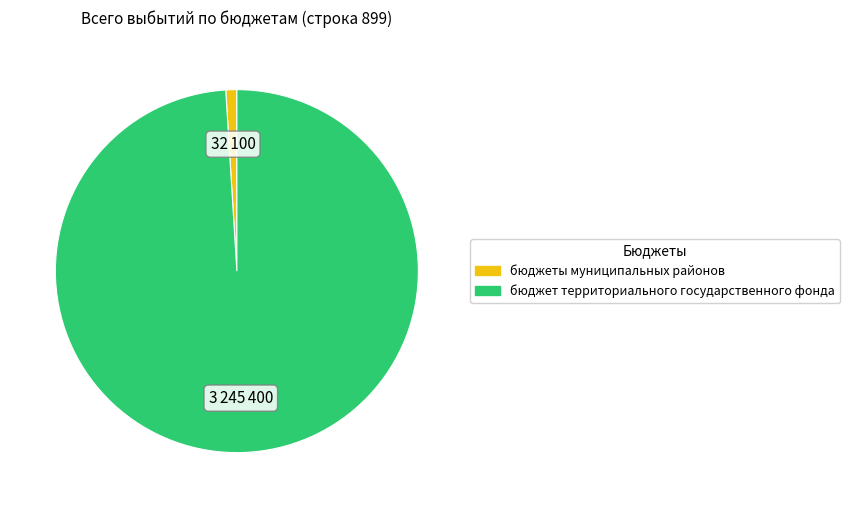

True or false: бюджеты муниципальных районов accounts for 11% of the total.

False